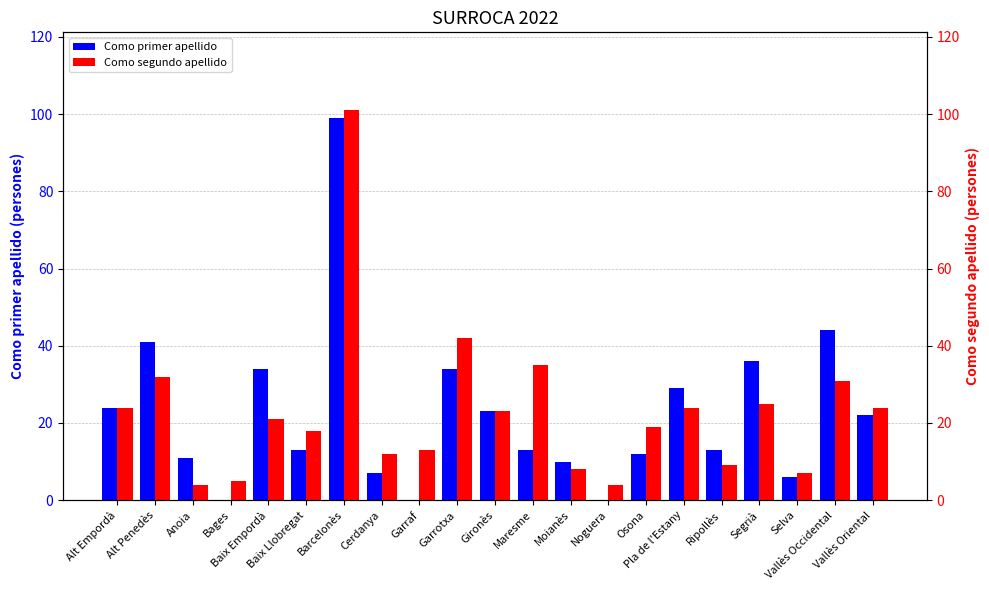

At which category is the sum across all series the highest?

Barcelonès